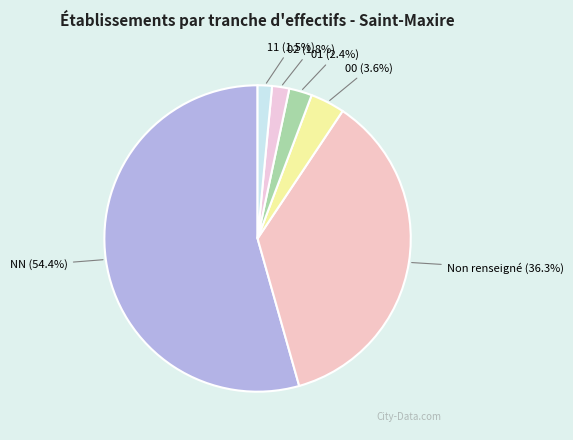

What percentage do 01 (2.4%) and 00 (3.6%) together represent?

6.0%